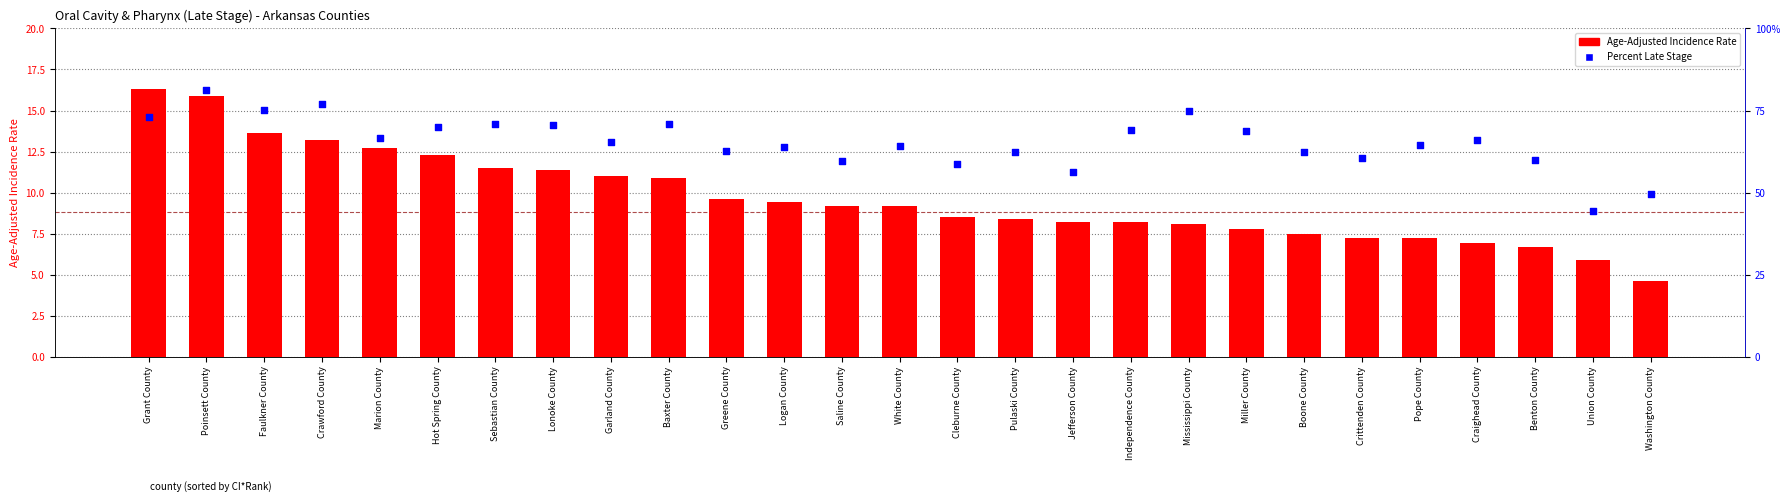

At which category is the sum across all series the highest?

Poinsett County